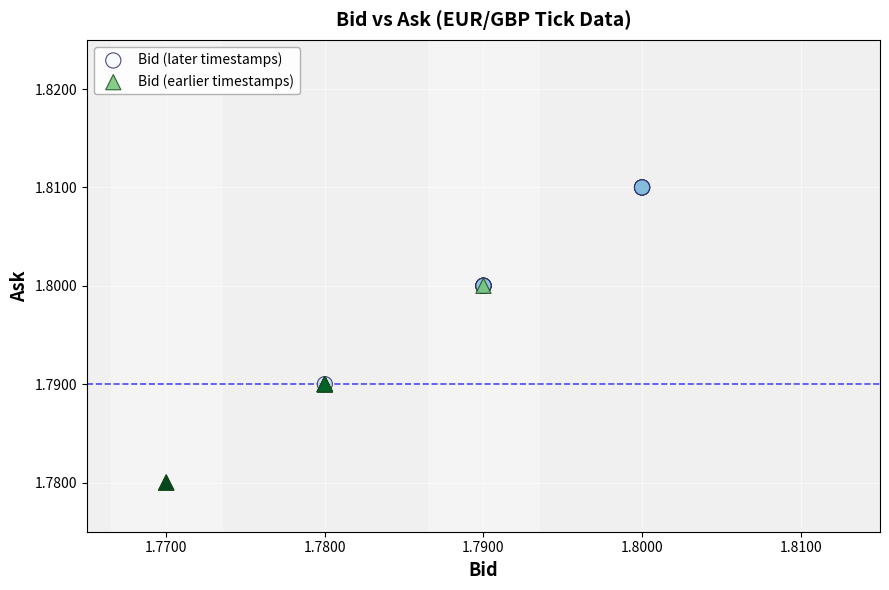

Which series contains the lowest Y value?

Bid (earlier timestamps)